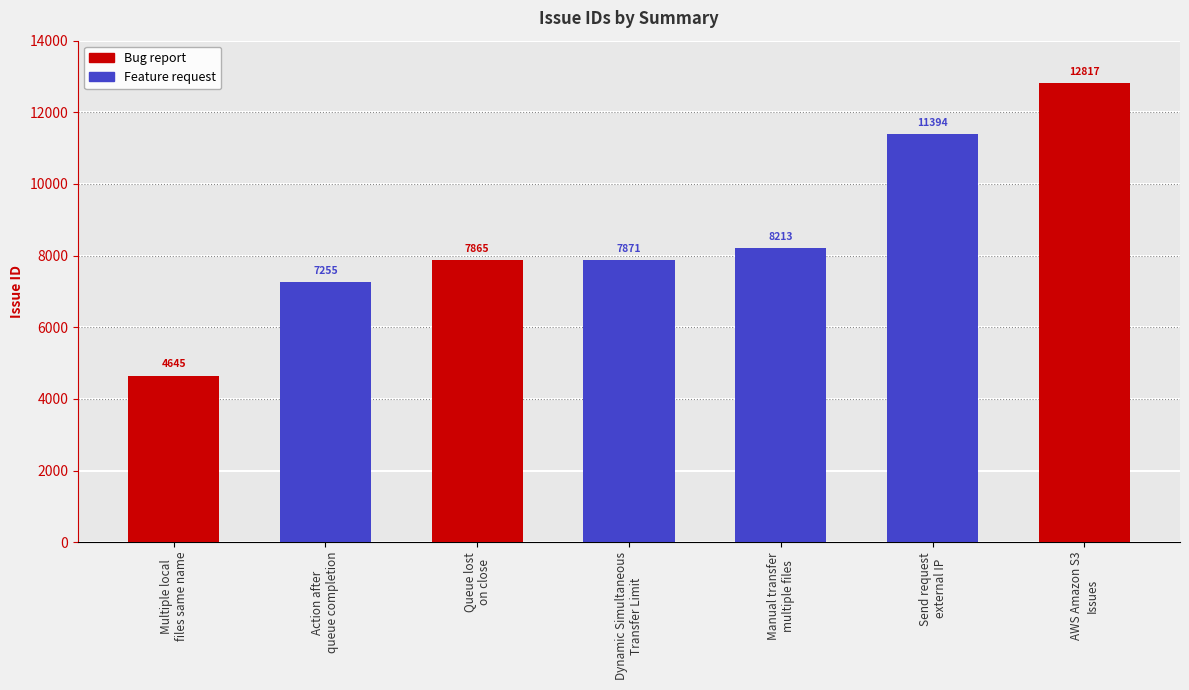

The chart shows a value of 4645 at Multiple local
files same name. True or false?

True